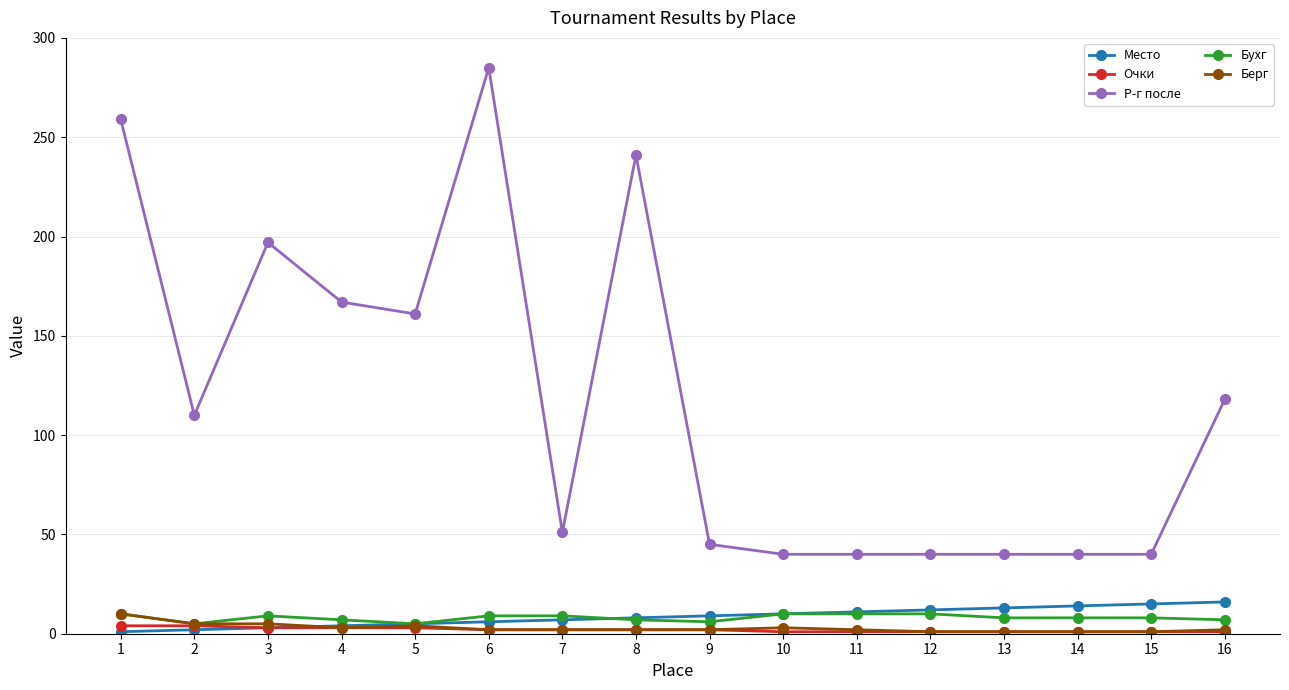

What is the maximum value shown in the chart?

285